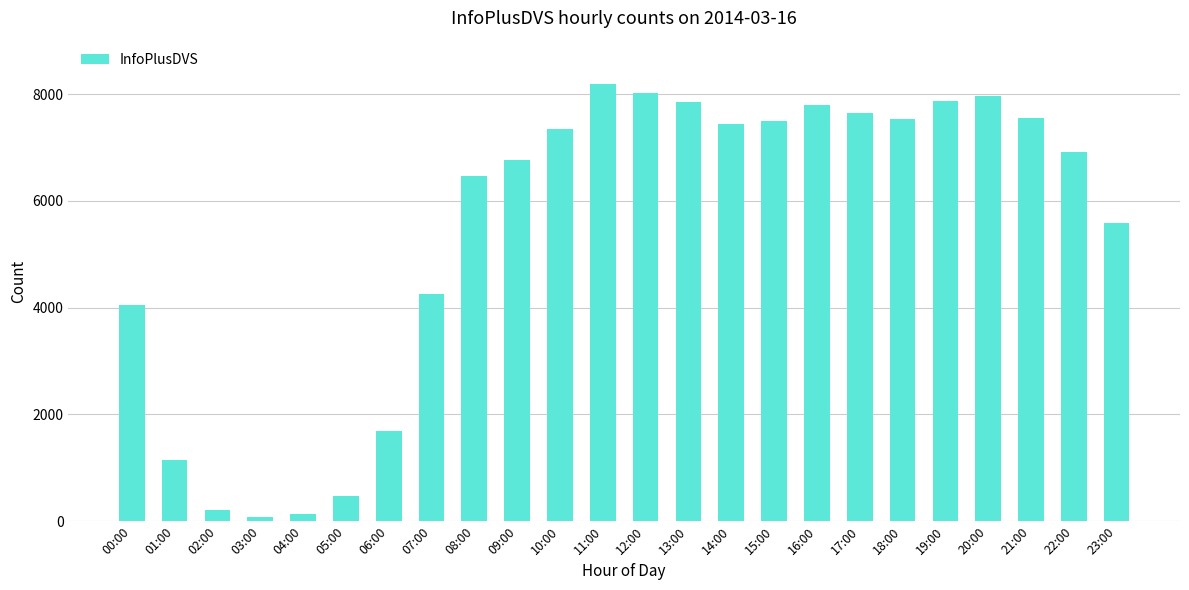

What is the change in value from 07:00 to 11:00?

+3920